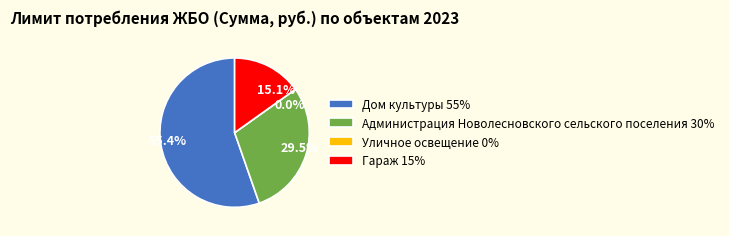

To the nearest percent, what is the difference between the largest and smallest slice percentages?

55%